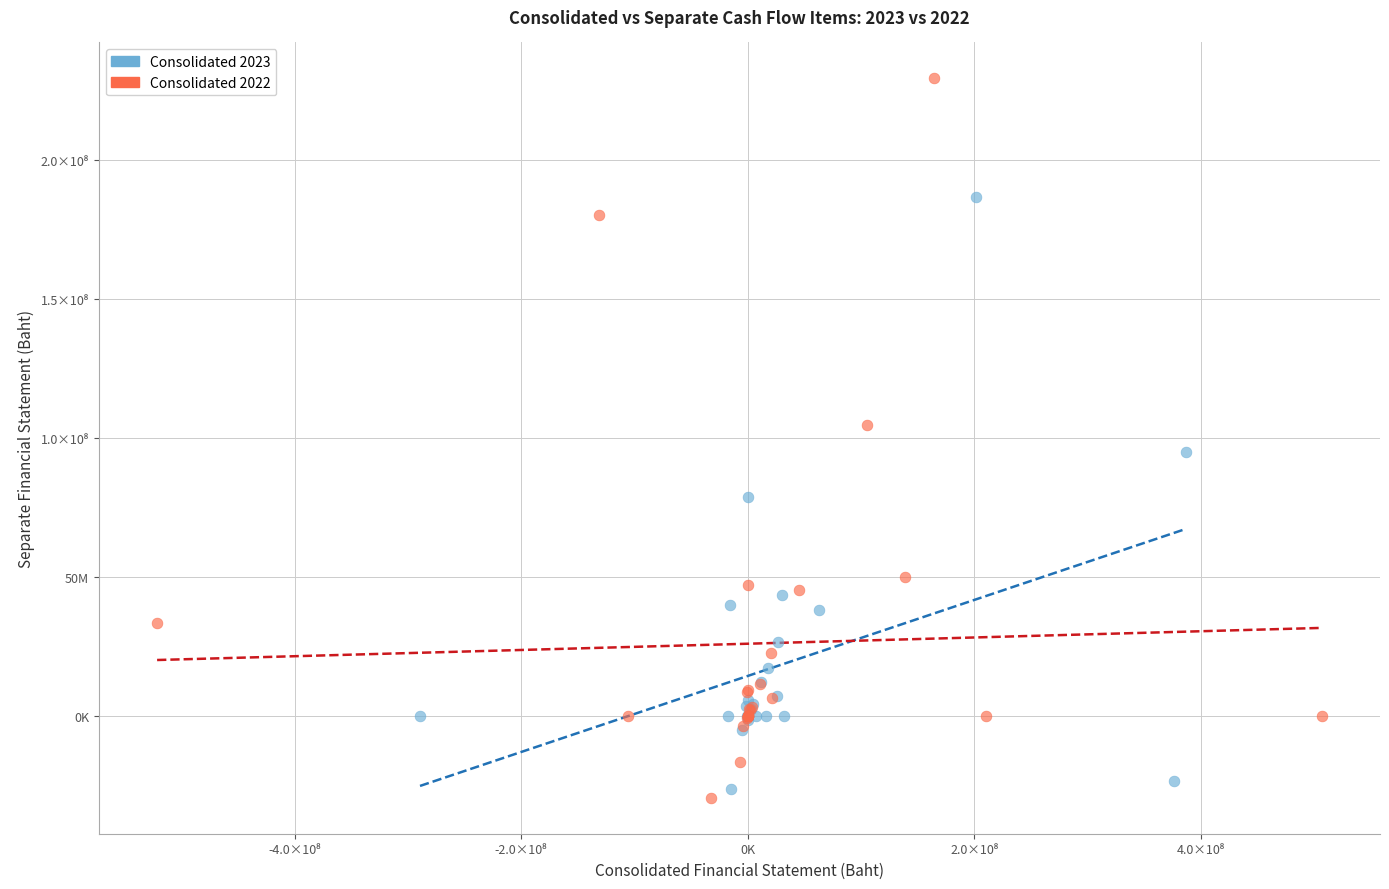

Which series reaches the minimum Y coordinate?

Consolidated 2022